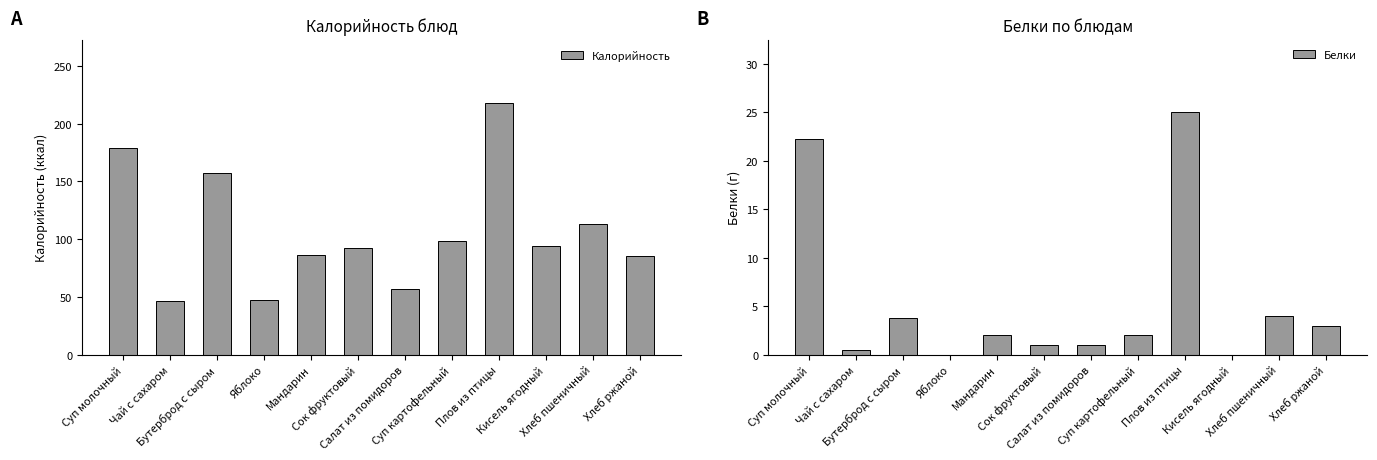

Rank the series by their maximum value, from highest to lowest.

Калорийность, Белки